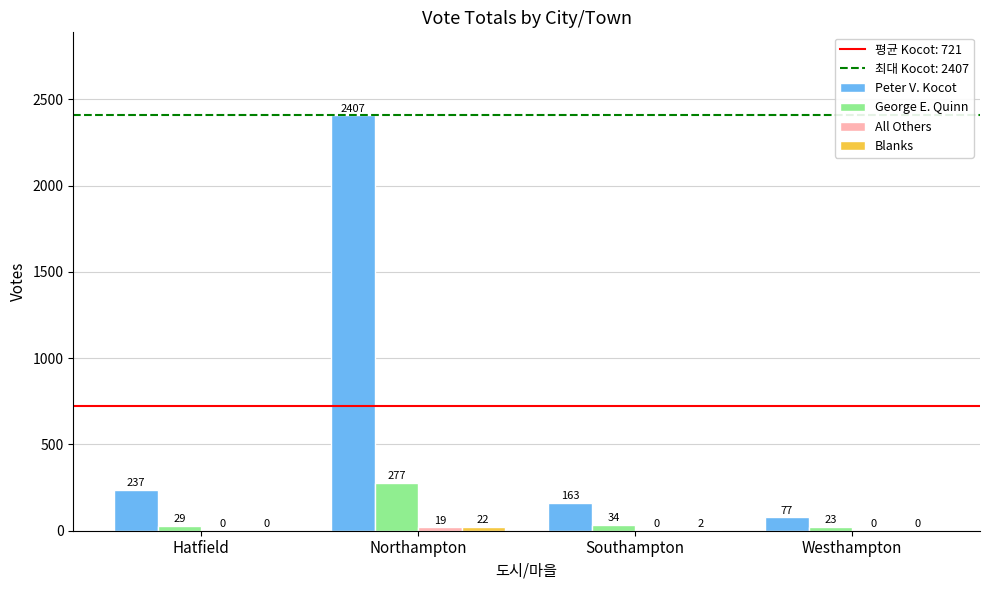

Between Hatfield and Northampton, which series saw the biggest shift?

Peter V. Kocot